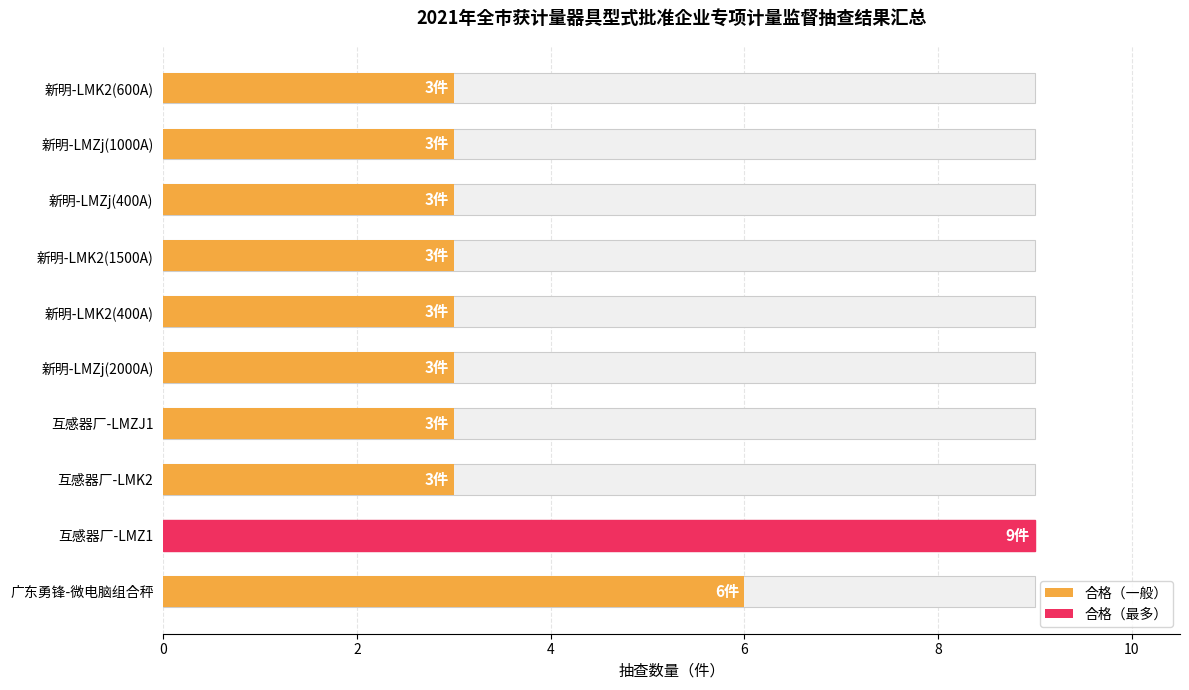

Reading left to right, list all the values displayed in this chart.

6	9	3	3	3	3	3	3	3	3